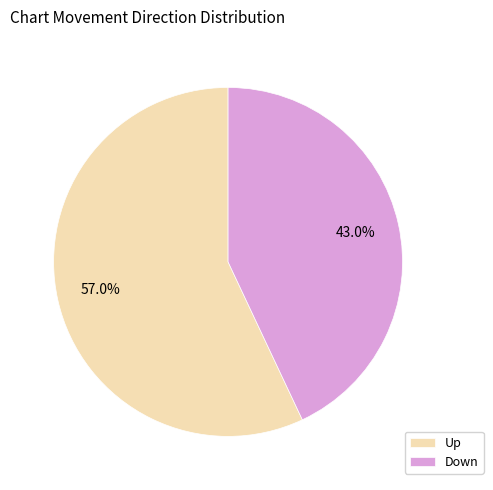

What is the ratio of the value at Up to the value at Down?

1.3